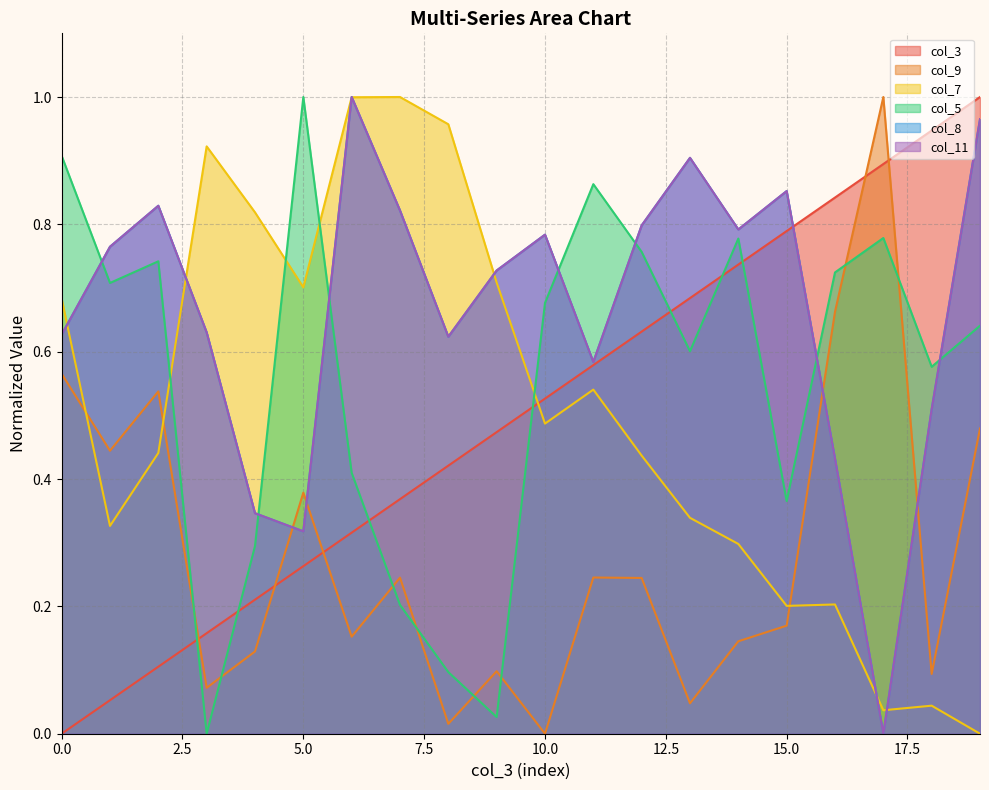

What is the total value across all series at 8?

2.7